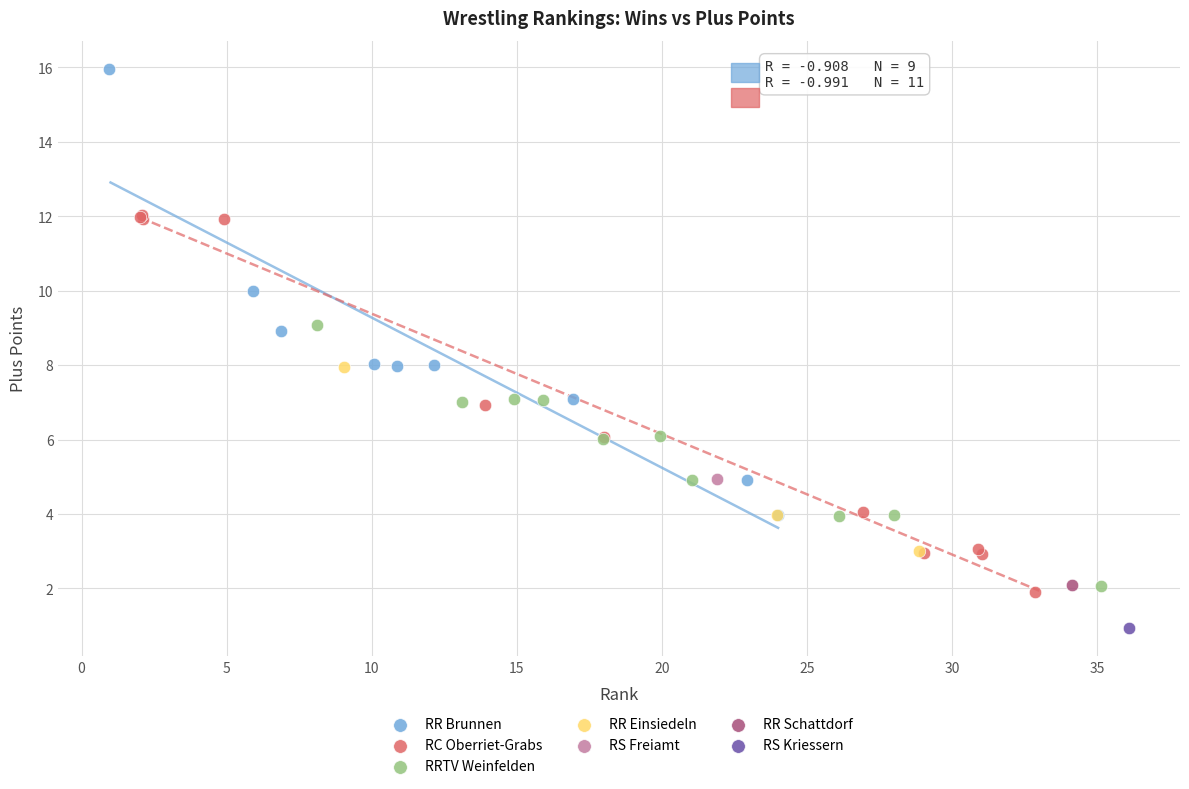

Which series reaches the maximum Y coordinate?

RR Brunnen